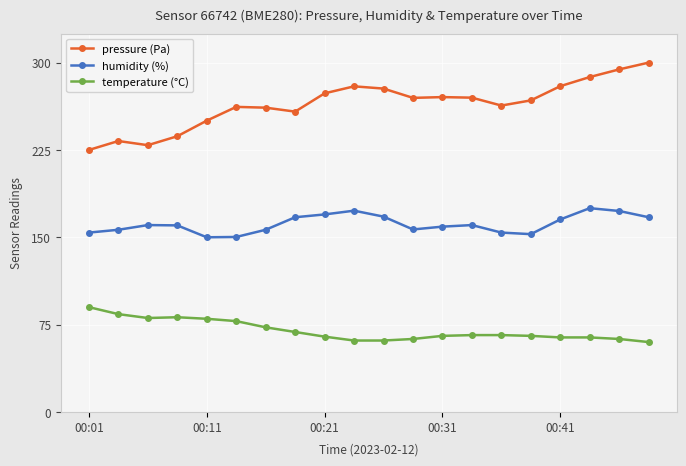

True or false: pressure (Pa) and temperature (°C) cross at least once.

False